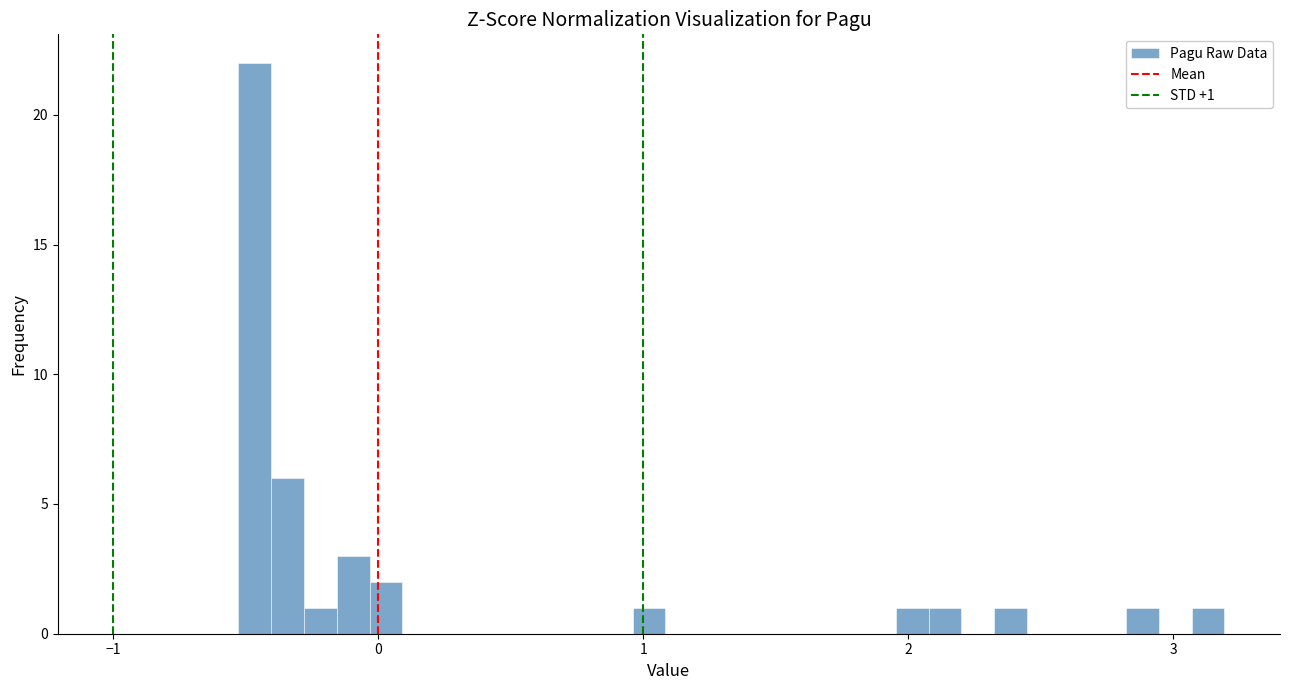

Read against the x-axis, roughly where is the centre of the tallest bar?

-0.5